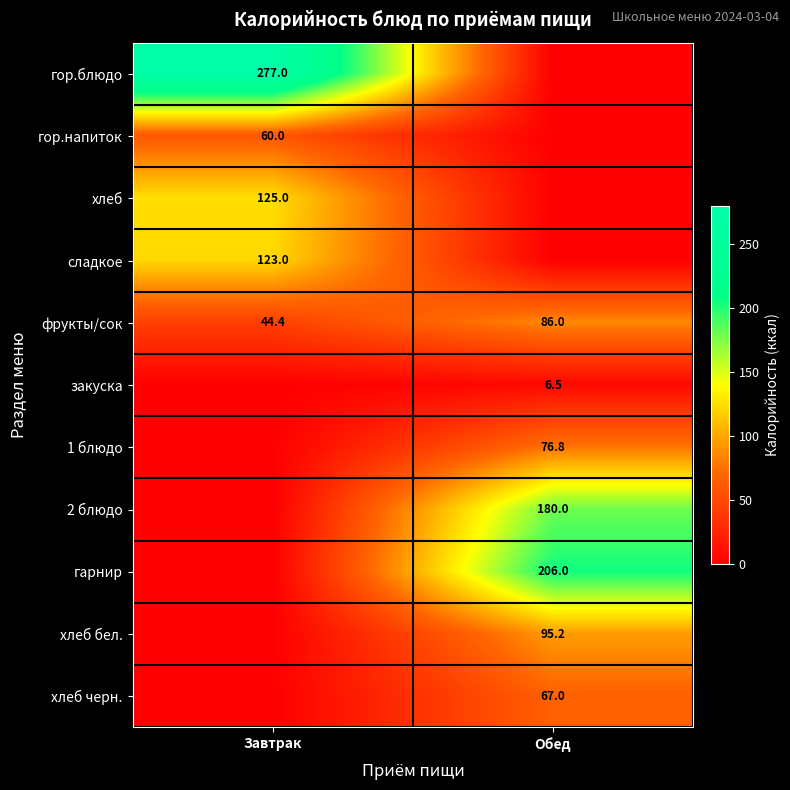

Is the value of 2 блюдо at Обед greater than the value of закуска at Обед?

Yes